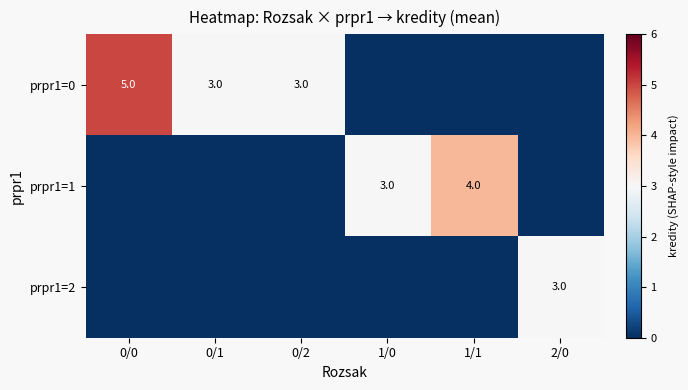

The prpr1=0 series shows 3 at 0/2. True or false?

True